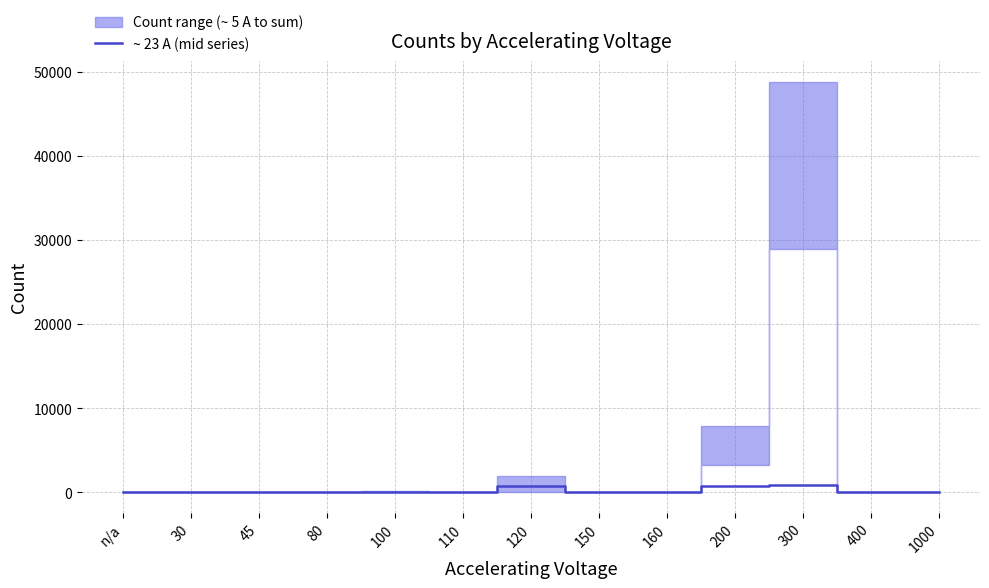

At which category does the chart reach its minimum across all series?

30